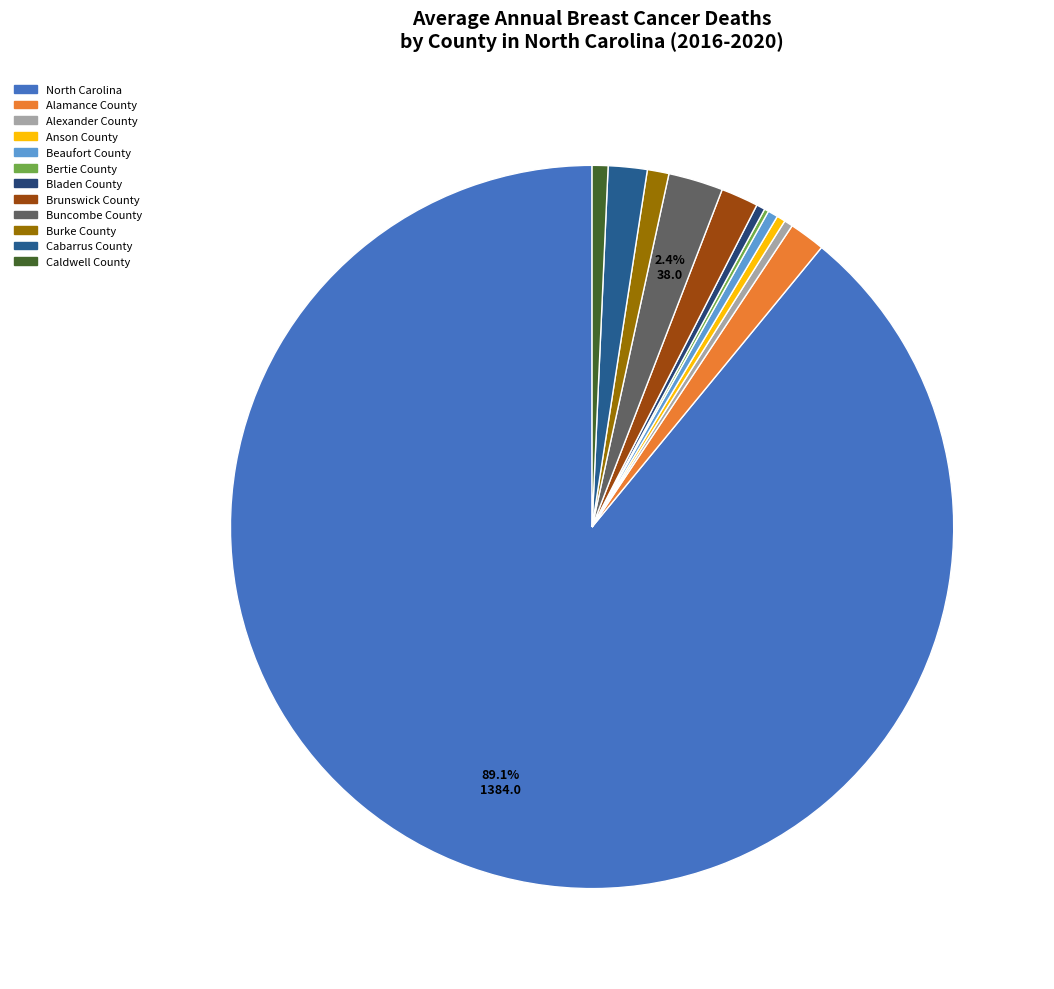

Which slice is the smallest?

Bertie County